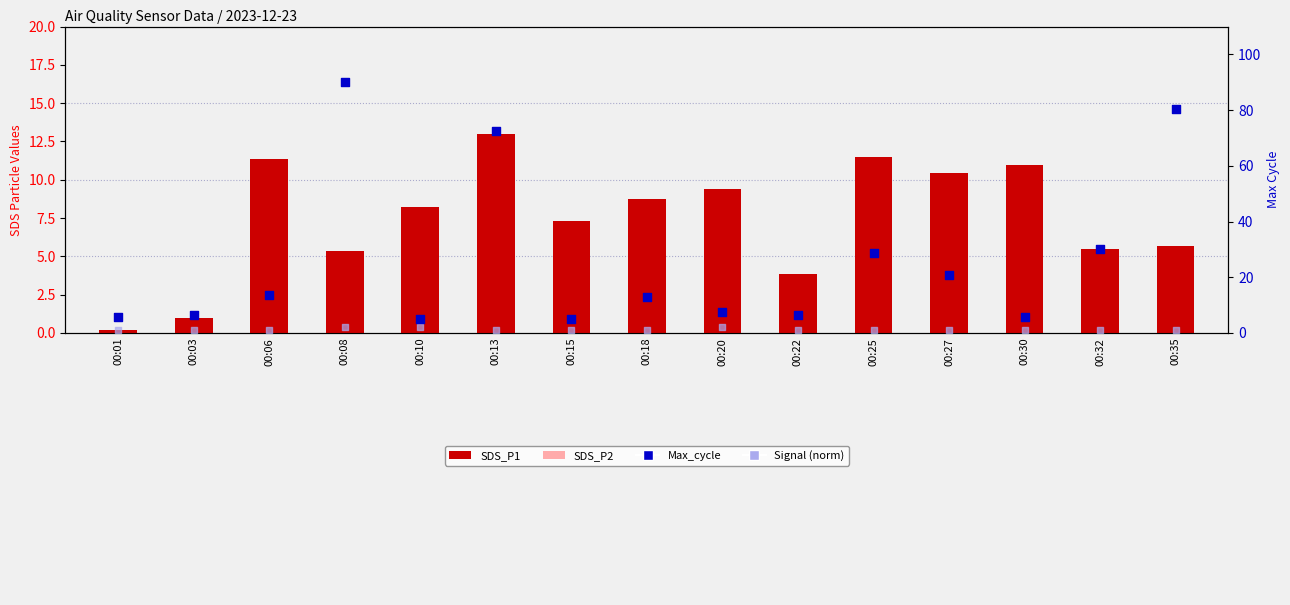

At how many categories does at least one series exceed 39?

3